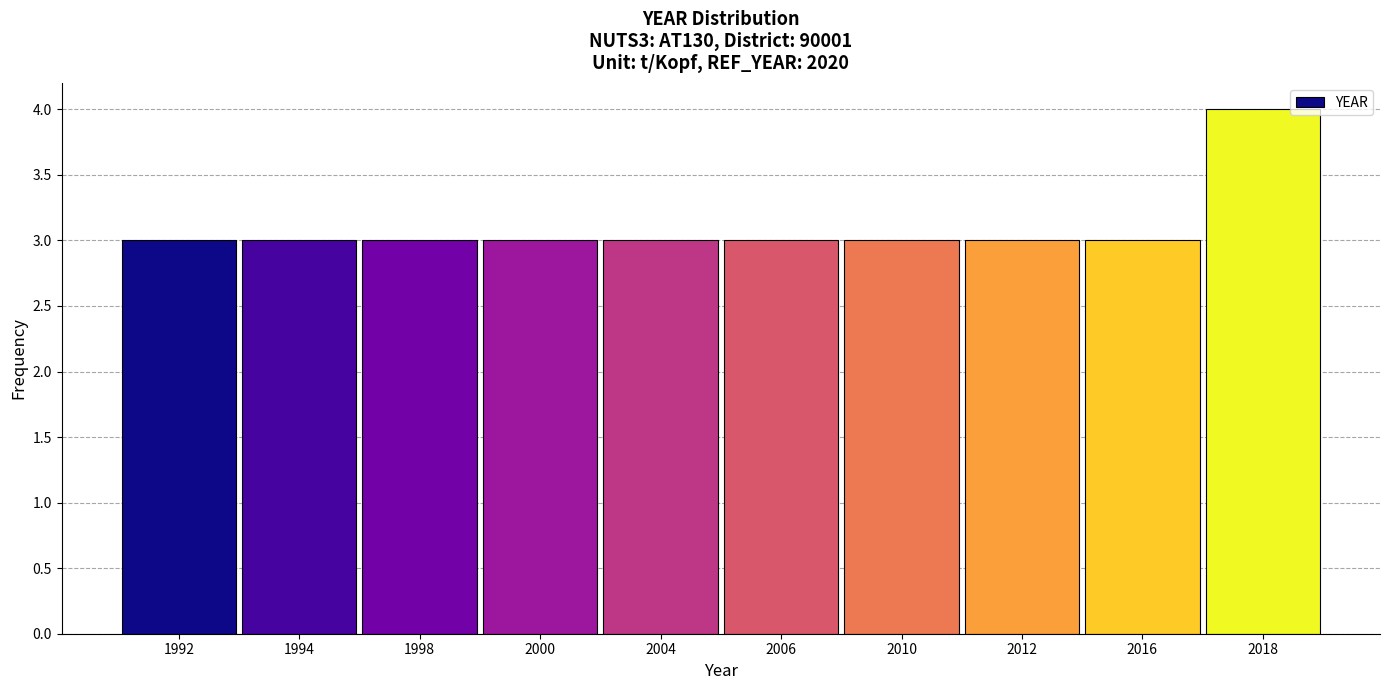

Reading right to left, what are all the values shown in this chart?

4	3	3	3	3	3	3	3	3	3